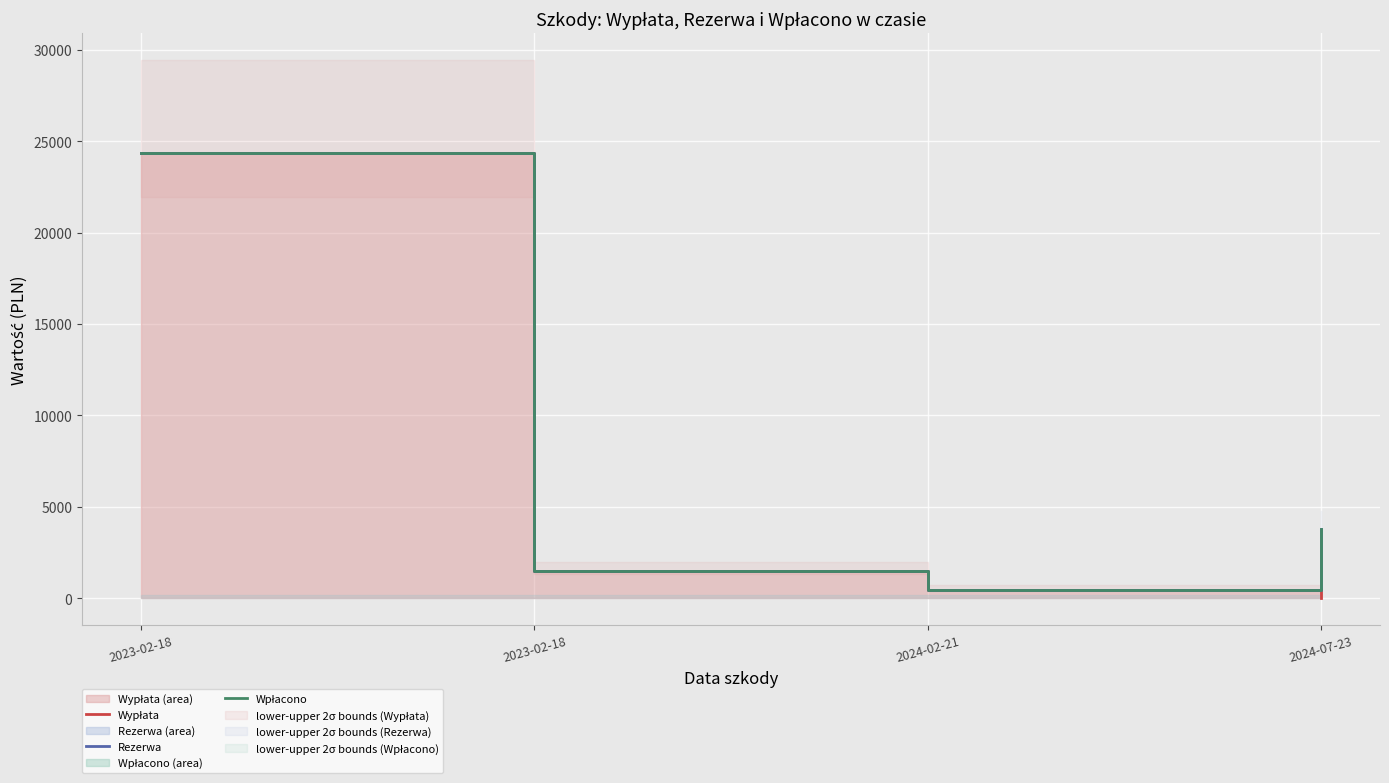

Which series has the largest total across all categories?

Rezerwa